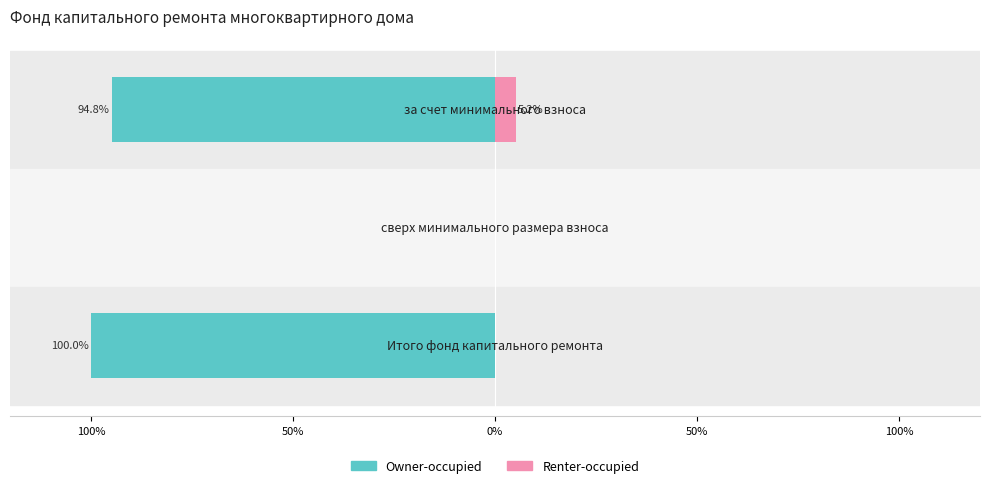

What is the smallest value displayed?

-100.0